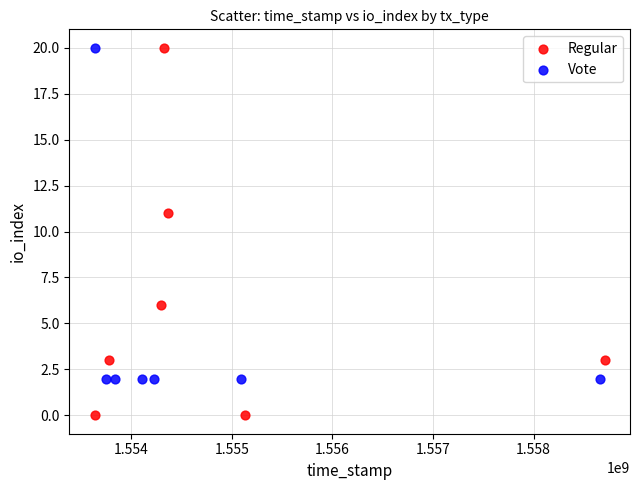

Which series has the largest Y range (max minus min)?

Regular